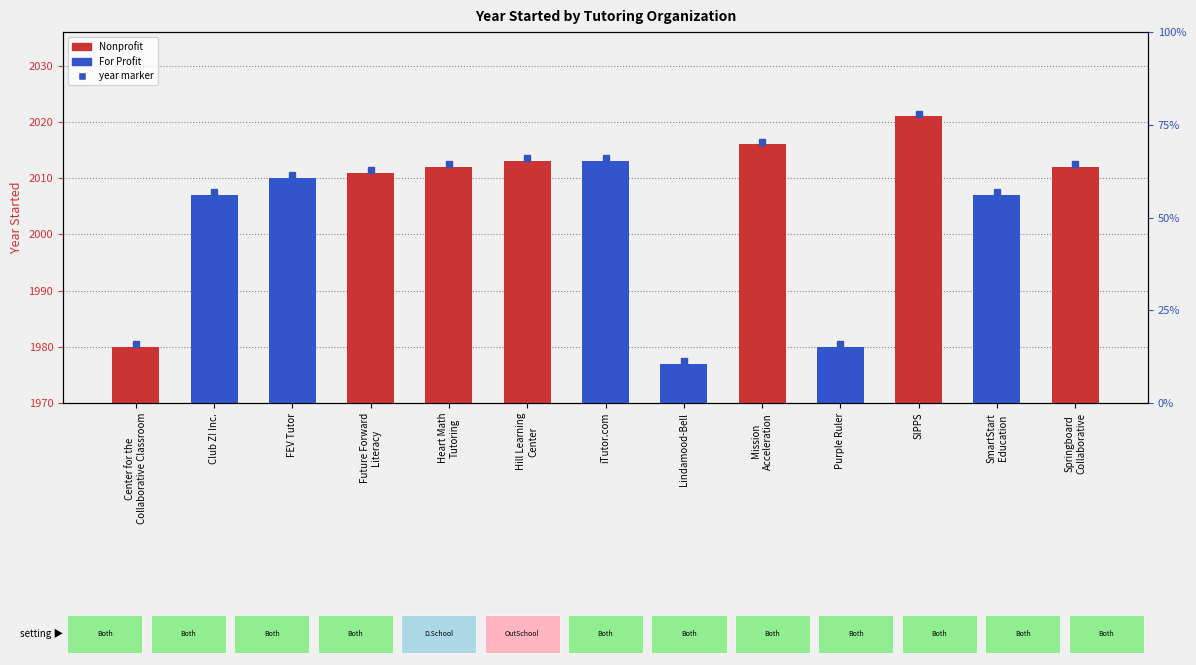

Where does the data first go above 41?

Heart Math
Tutoring